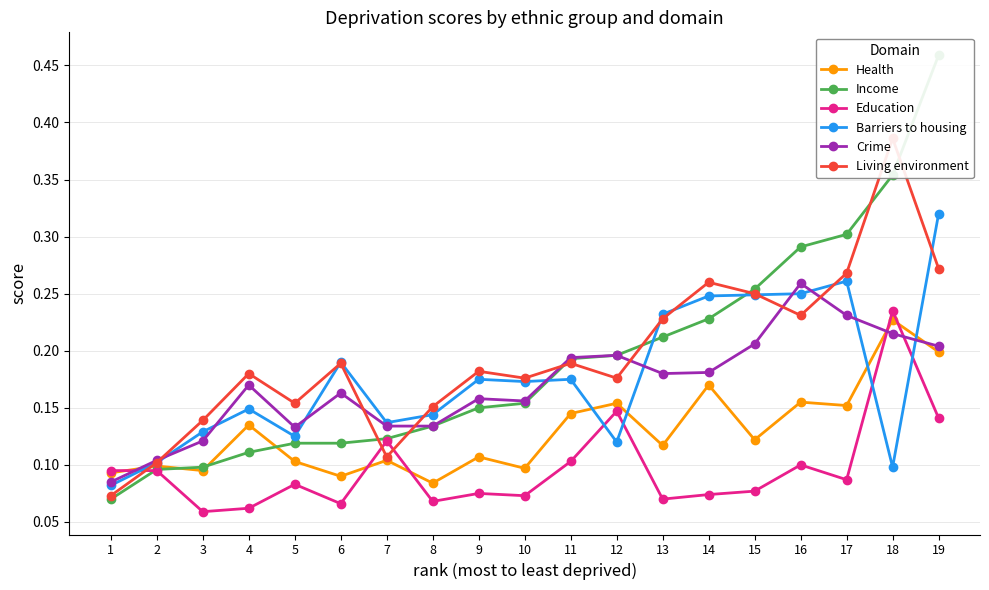

Is this an area chart (filled region under the line)?

No